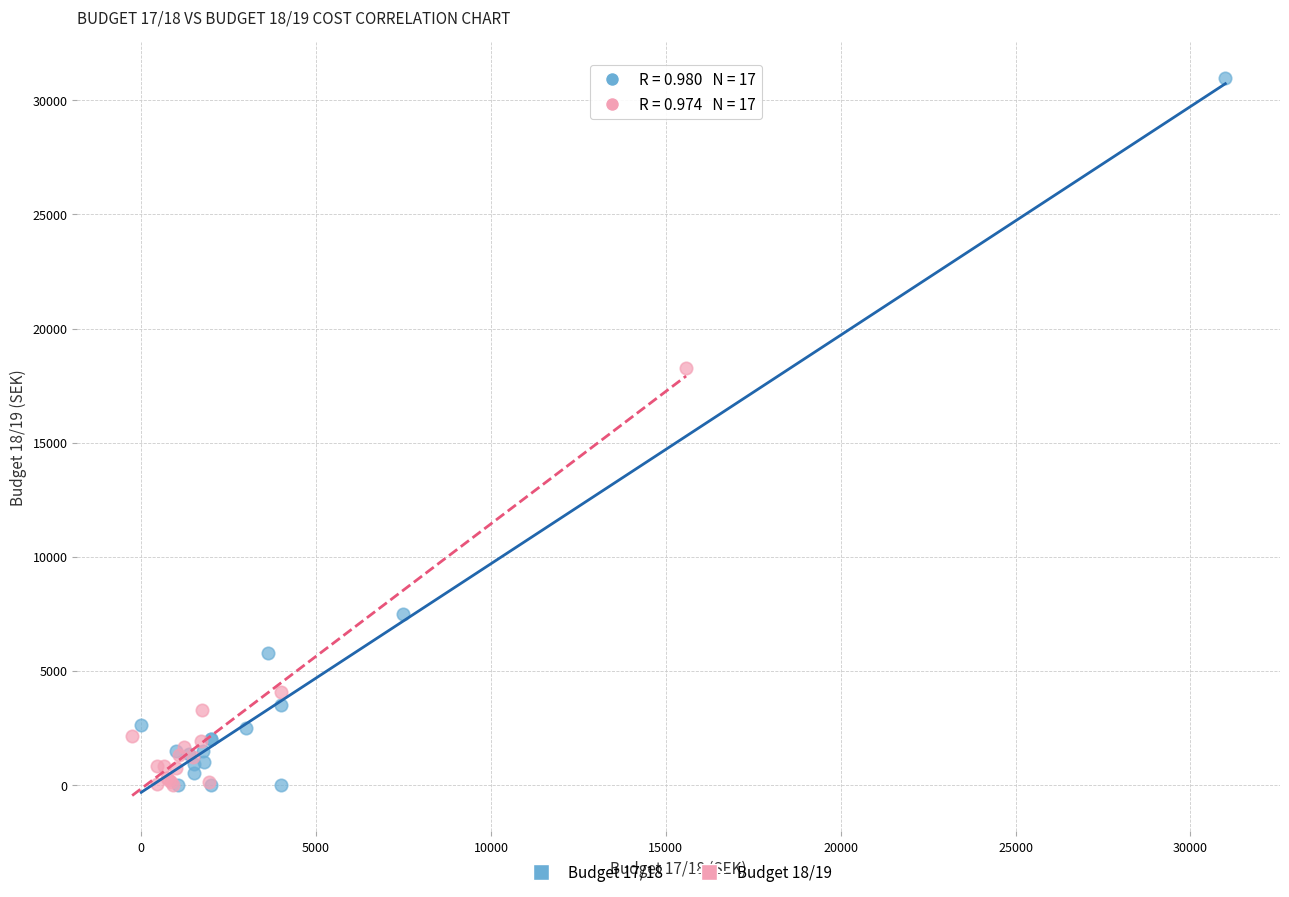

Which series has the widest spread of Y values?

Budget 17/18